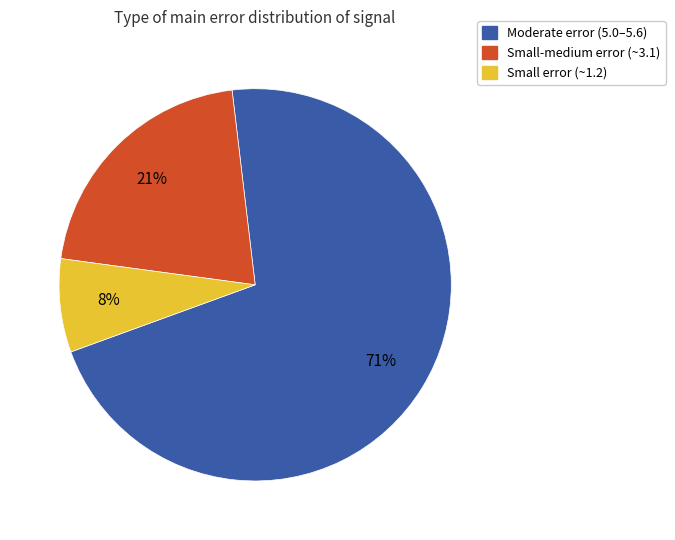

Does any single category account for the majority?

Yes